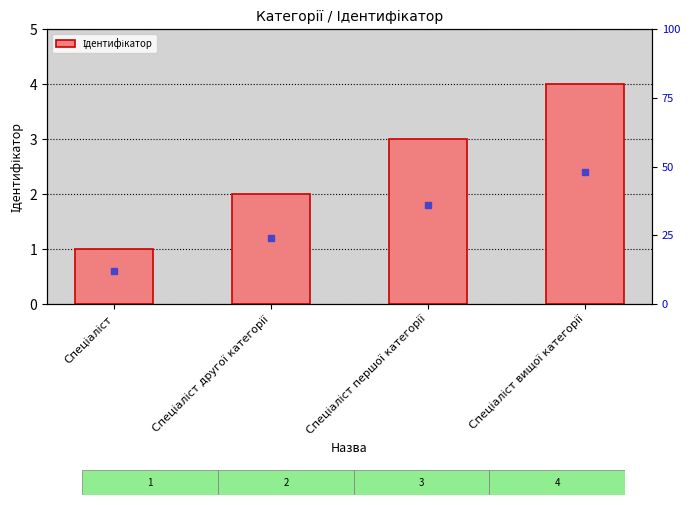

Count the values in the range 2 to 4.

3